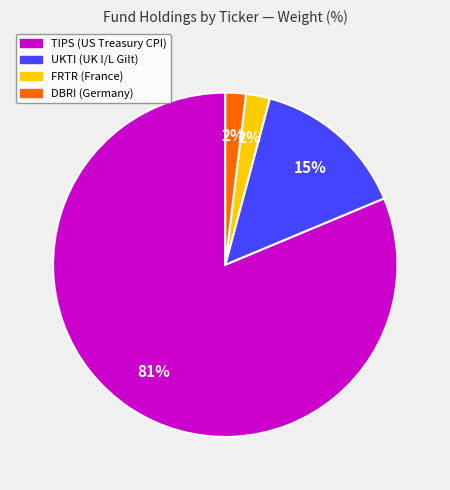

Does any single category account for the majority?

Yes